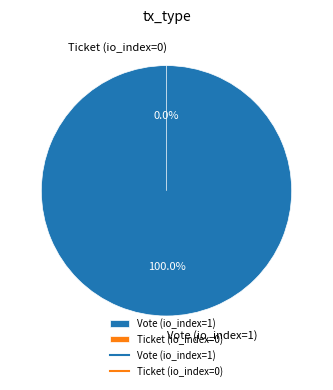

Is it true that Vote (io_index=1) is 99% of the pie?

False